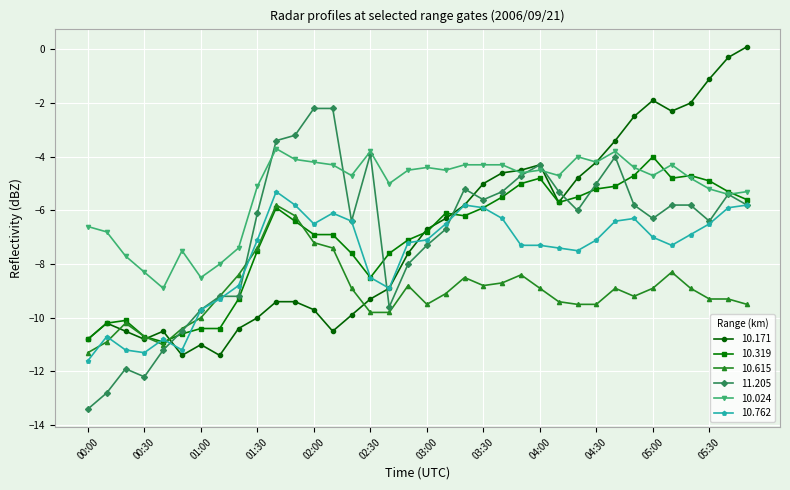

True or false: 10.024 has more than 0 interior local peaks.

True